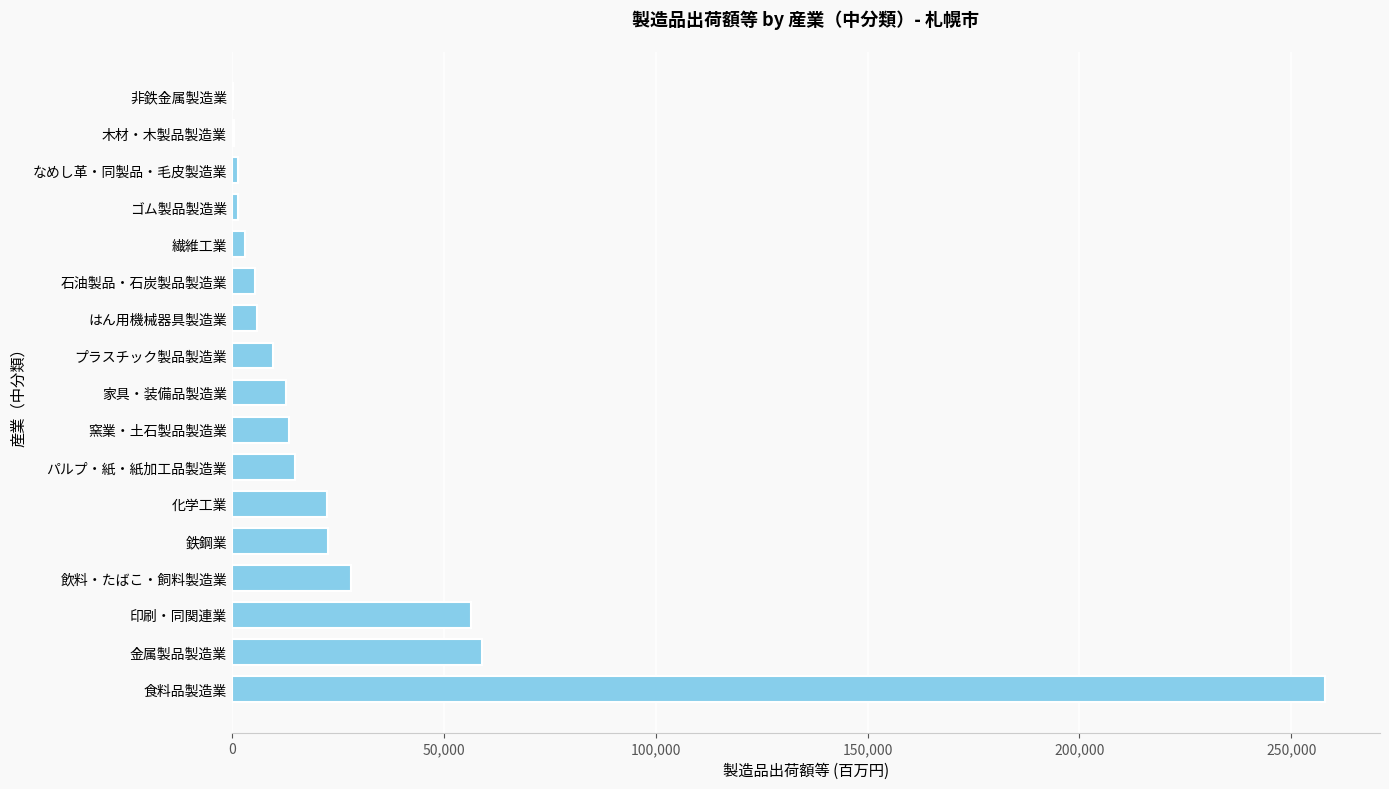

Which has a higher value, 飲料・たばこ・飼料製造業 or 非鉄金属製造業?

飲料・たばこ・飼料製造業